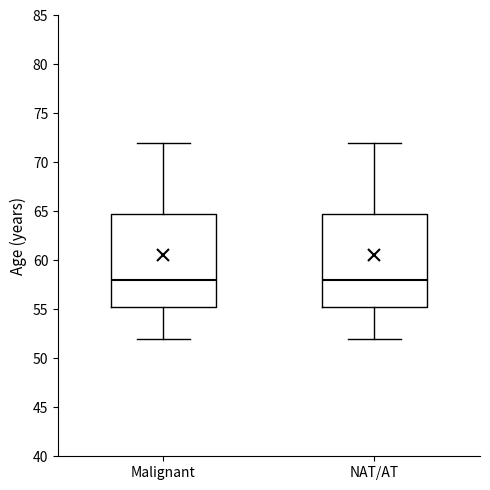

Reading left to right, read every box against the y-axis: the position of its median line, the range the box covers, and the ends of its whiskers. The values are not printed on the chart, so give them approximately, as read against the axis.

Malignant: median 58.0, box 55.5 to 65.0, whiskers 52.0 to 72.0
NAT/AT: median 58.0, box 55.5 to 65.0, whiskers 52.0 to 72.0